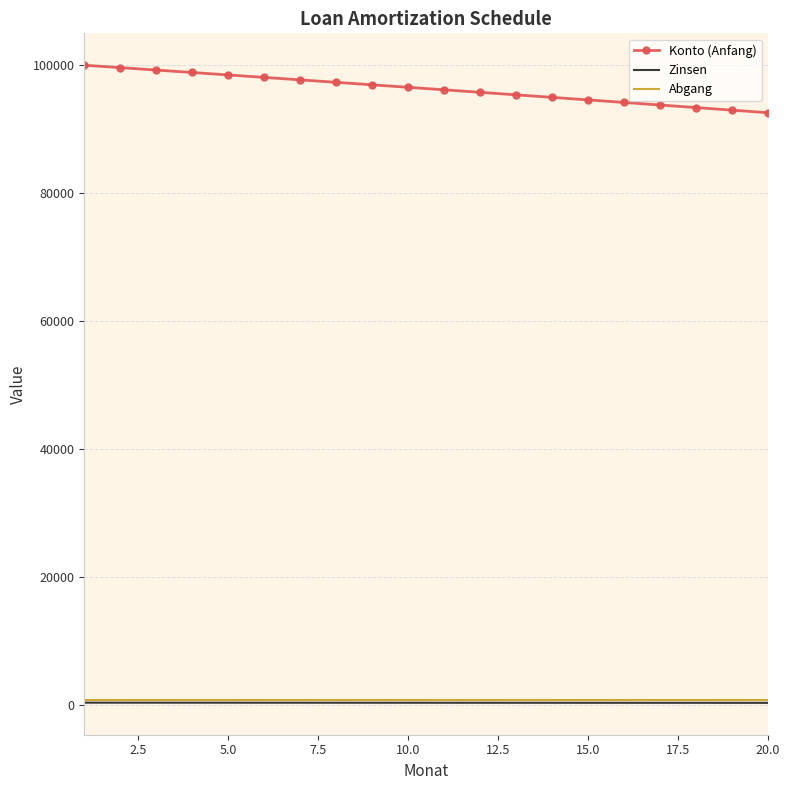

True or false: Konto (Anfang) and Abgang intersect in this chart.

False